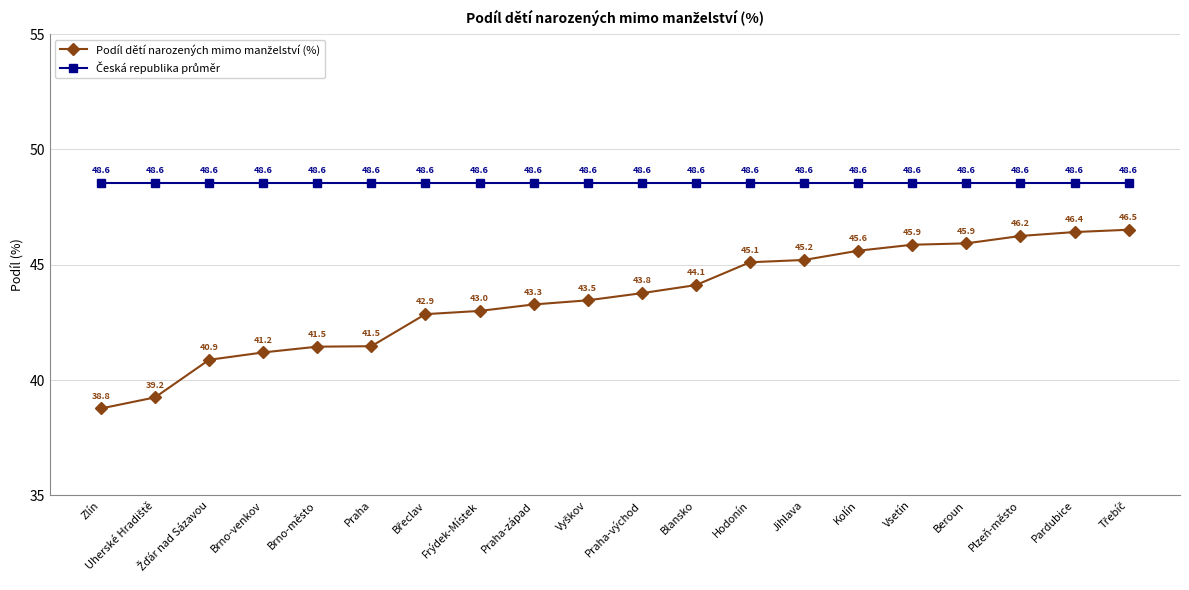

At how many categories does at least one series exceed 43?

20